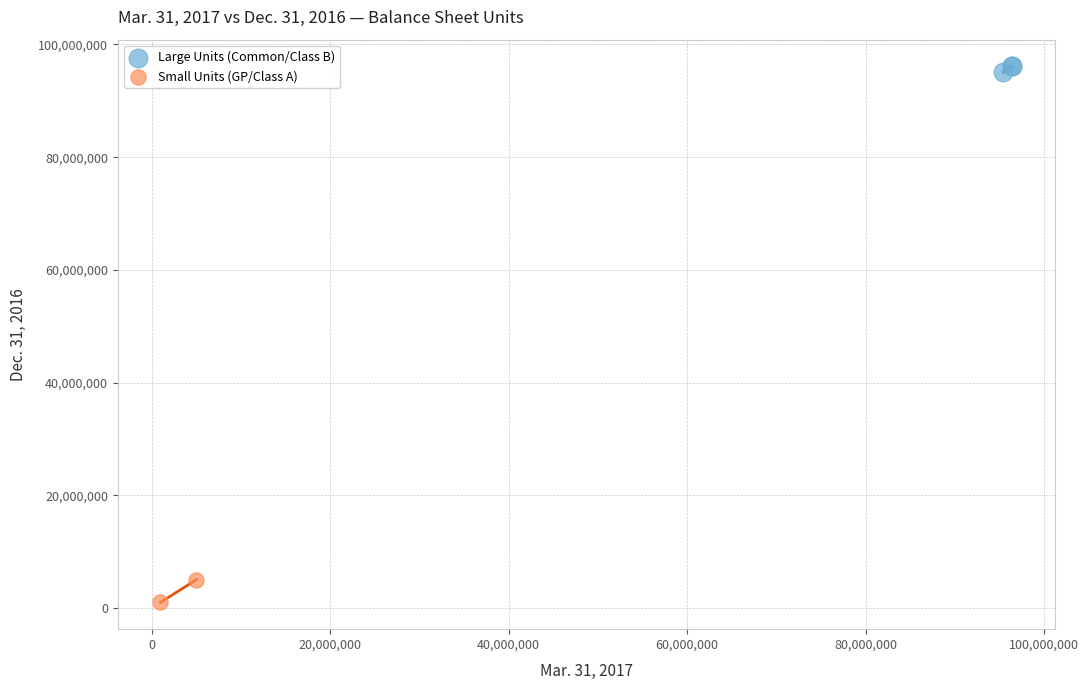

What are all the series names shown in the legend?

Large Units (Common/Class B), Small Units (GP/Class A)